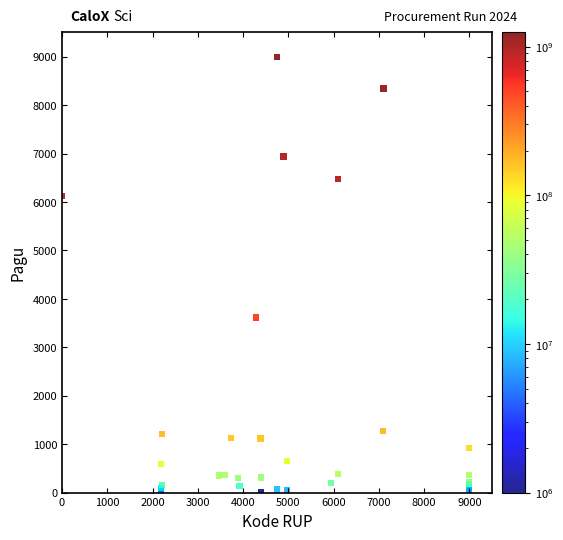

What Y value in the scatter plot is closest to 4502?

3614.3